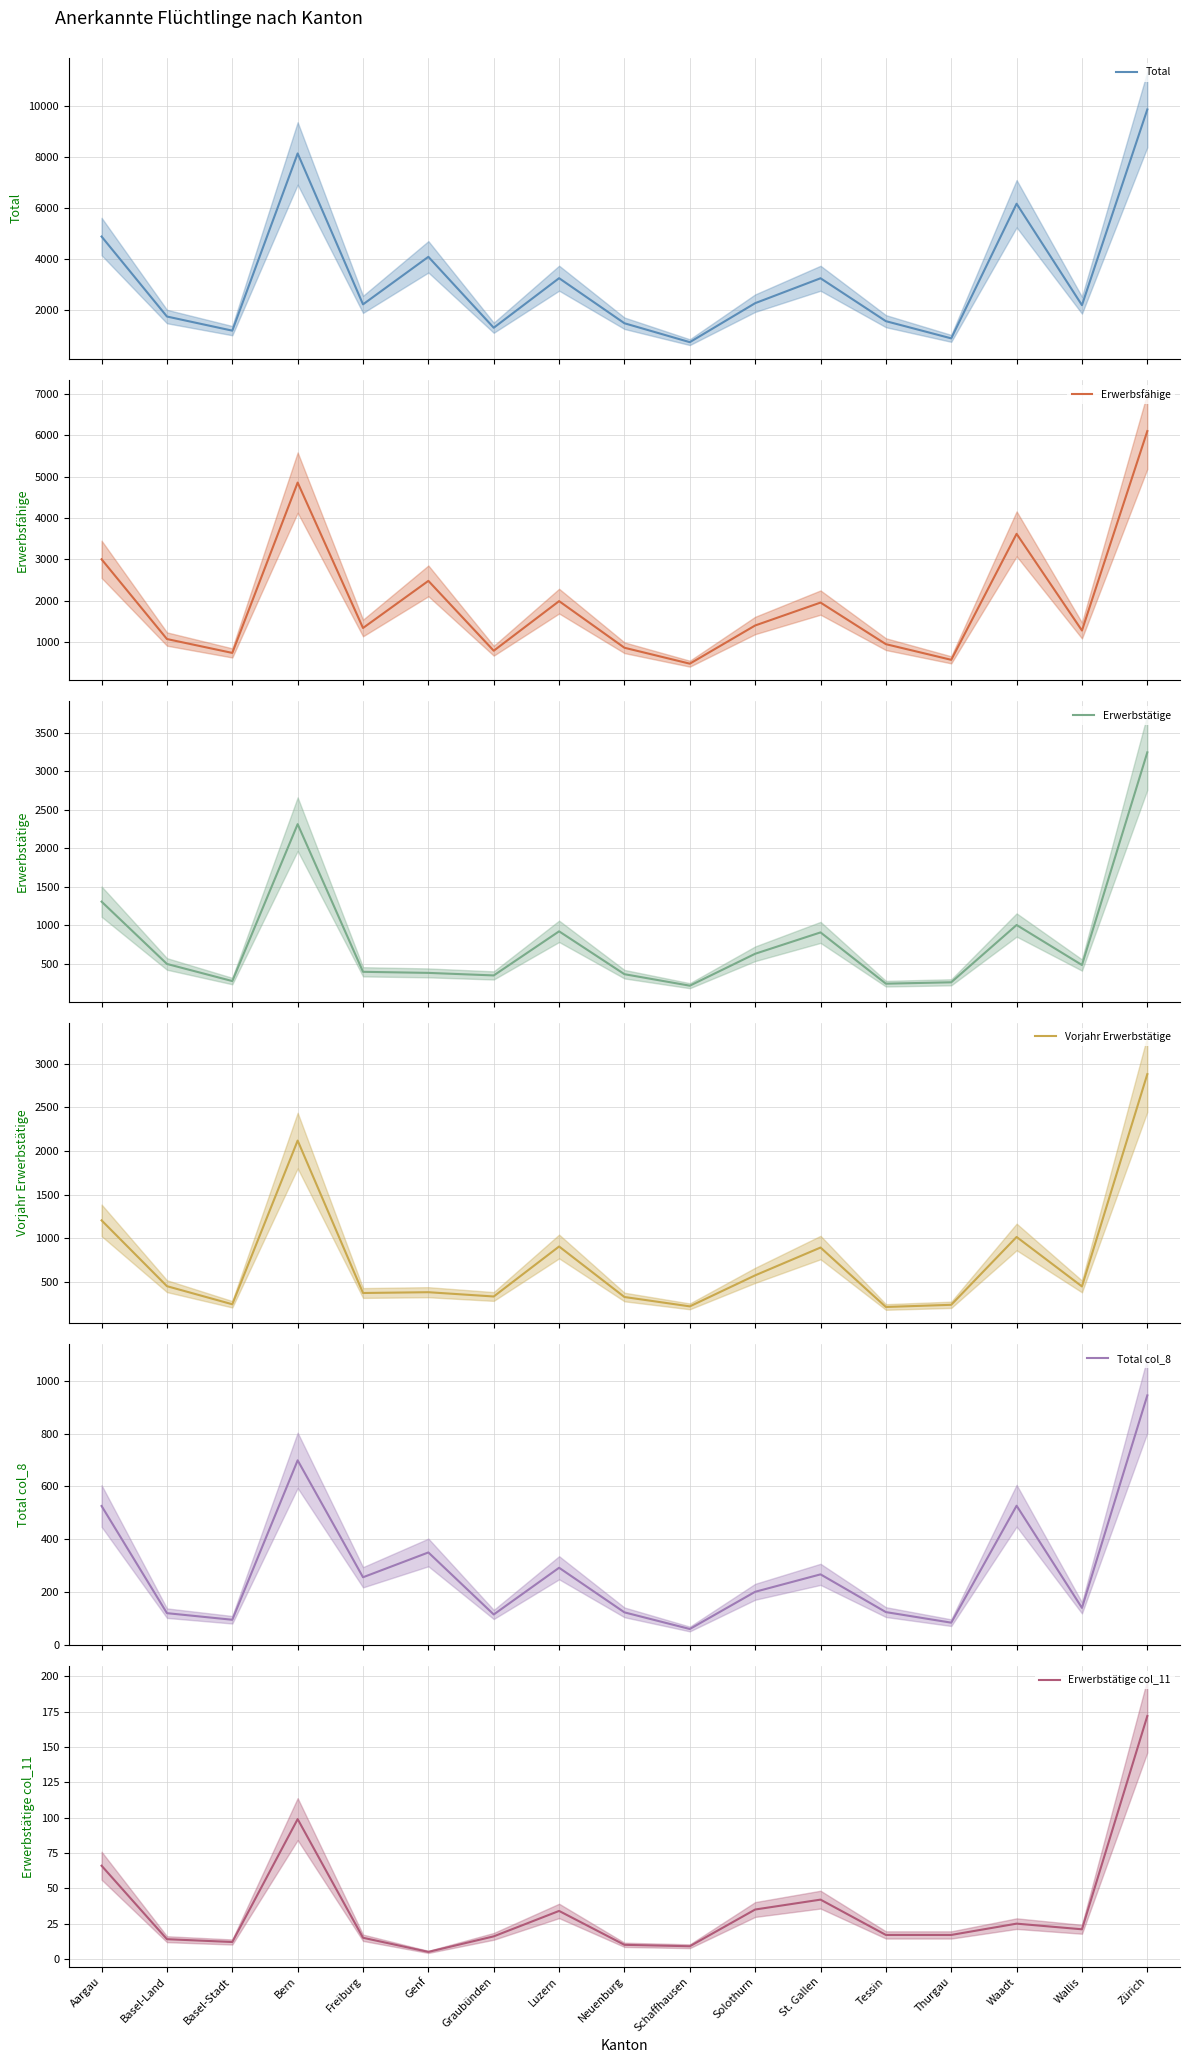

Reading right to left, what are all the values shown in this chart?

Total: 9866	2204	6176	905	1578	3258	2283	756	1496	3261	1321	4097	2236	8145	1207	1760	4891
Erwerbsfähige: 6105	1281	3620	572	951	1957	1403	479	864	1992	792	2482	1342	4860	739	1075	3004
Erwerbstätige: 3245	487	1006	263	245	910	633	219	368	924	352	385	399	2314	279	501	1309
Vorjahr Erwerbstätige: 2879	450	1016	240	215	895	577	222	329	907	335	384	375	2119	246	453	1206
Total col_8: 945	140	527	84	124	267	201	60	123	292	115	350	256	699	95	120	526
Erwerbstätige col_11: 172	21	25	17	17	42	35	9	10	34	16	5	15	99	12	14	66